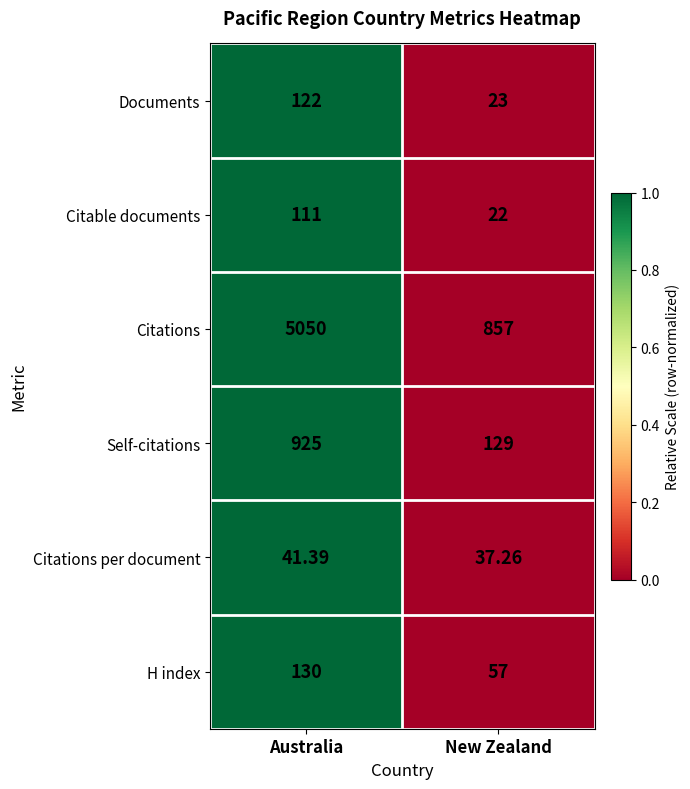

Between Australia and New Zealand, which series saw the biggest shift?

Citations